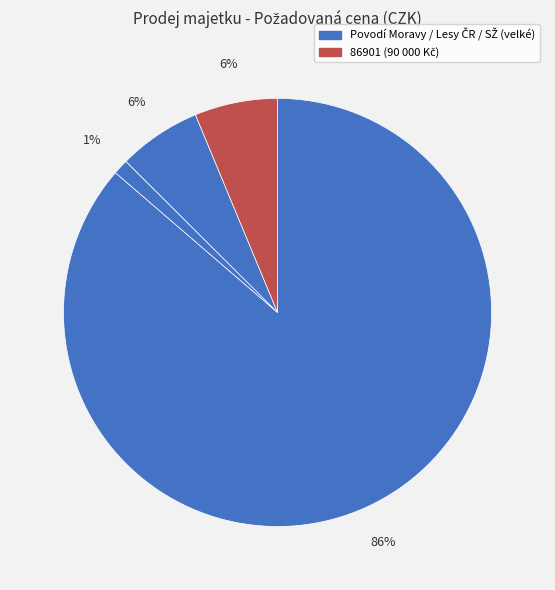

Count the number of slices in the pie.

4